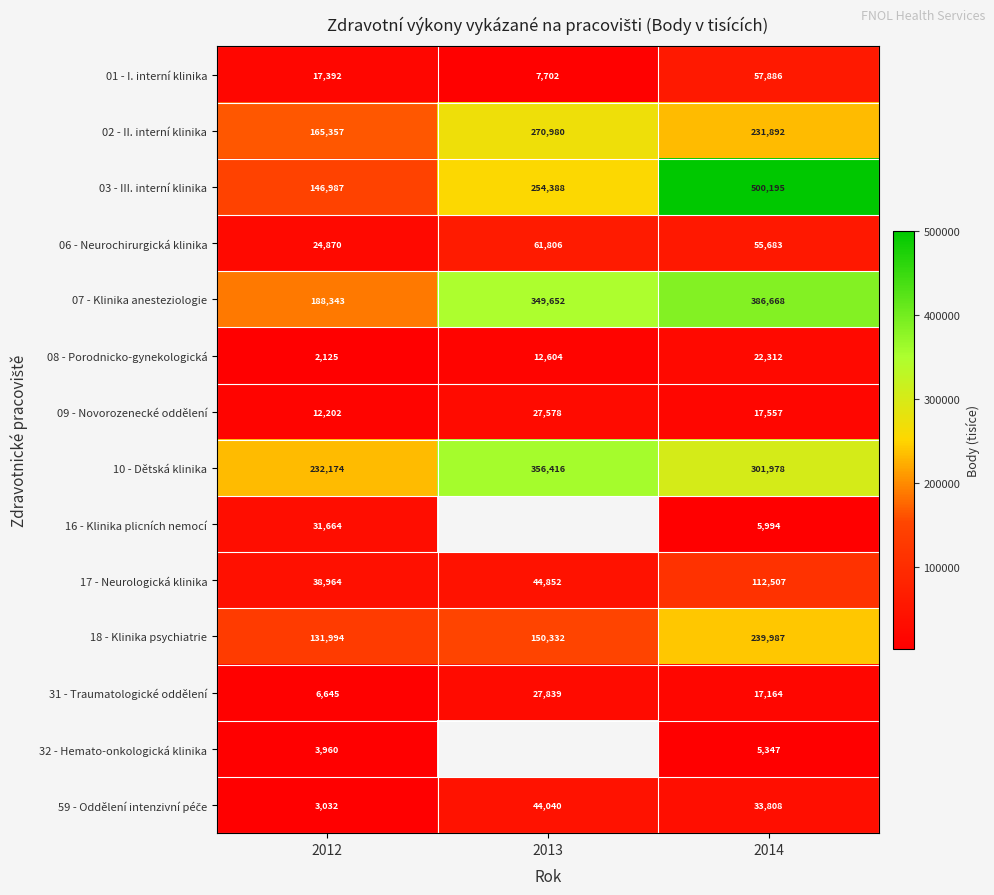

The value of 01 - I. interní klinika at 2014 is 34378.5. True or false?

False